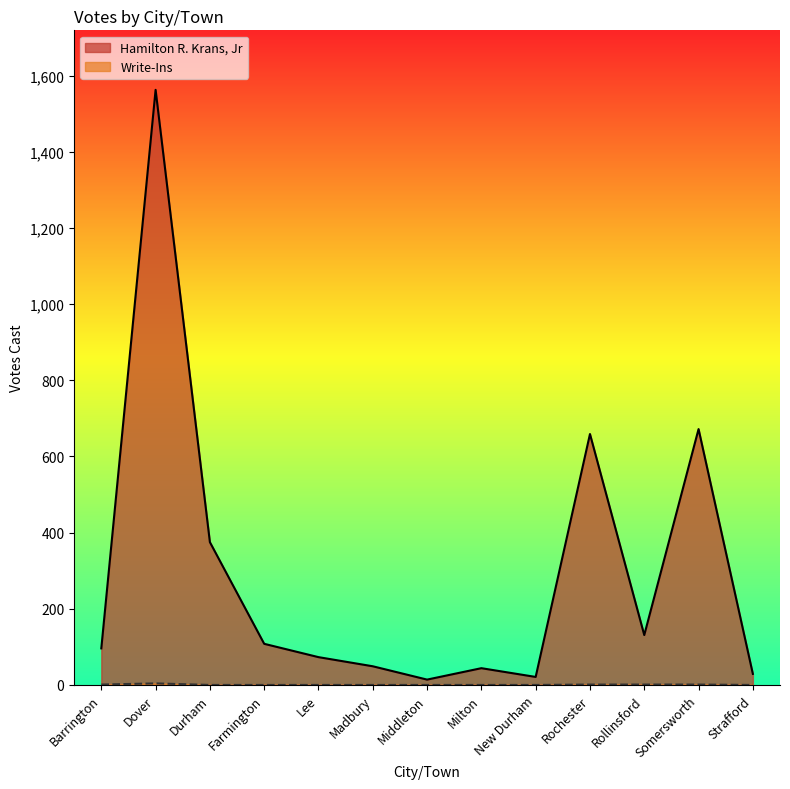

Which category has the highest value across all series?

Dover